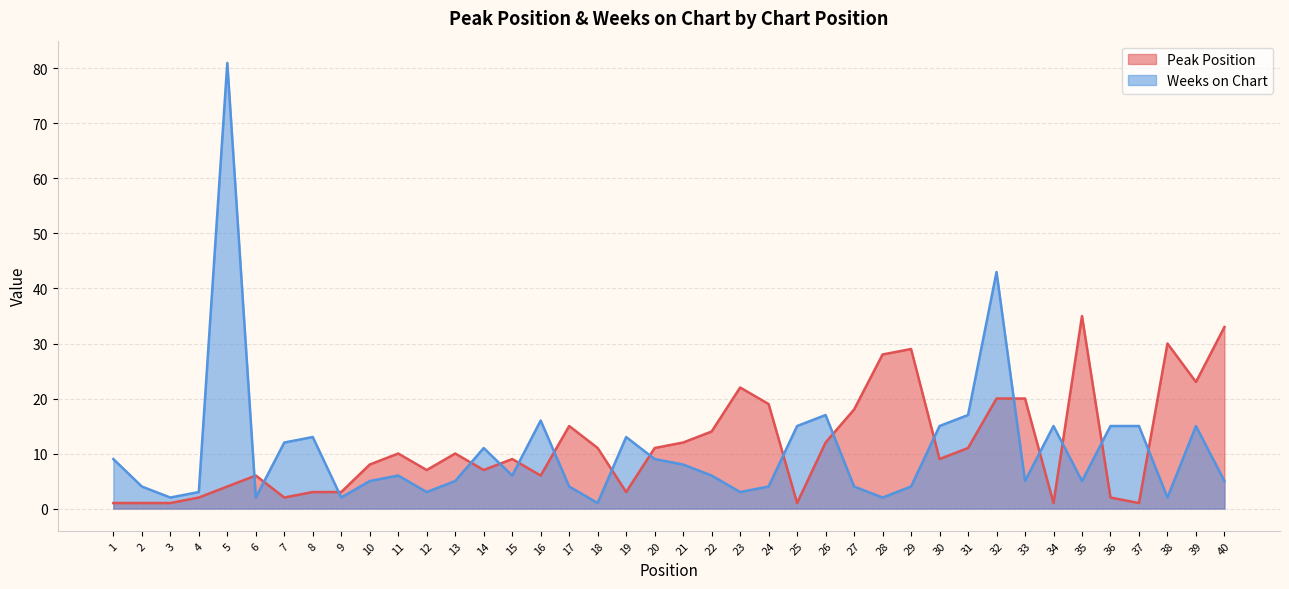

Reading left to right, list all the values displayed in this chart.

Peak Position: 1=1	2=1	3=1	4=2	5=4	6=6	7=2	8=3	9=3	10=8	11=10	12=7	13=10	14=7	15=9	16=6	17=15	18=11	19=3	20=11	21=12	22=14	23=22	24=19	25=1	26=12	27=18	28=28	29=29	30=9	31=11	32=20	33=20	34=1	35=35	36=2	37=1	38=30	39=23	40=33
Weeks on Chart: 1=9	2=4	3=2	4=3	5=81	6=2	7=12	8=13	9=2	10=5	11=6	12=3	13=5	14=11	15=6	16=16	17=4	18=1	19=13	20=9	21=8	22=6	23=3	24=4	25=15	26=17	27=4	28=2	29=4	30=15	31=17	32=43	33=5	34=15	35=5	36=15	37=15	38=2	39=15	40=5